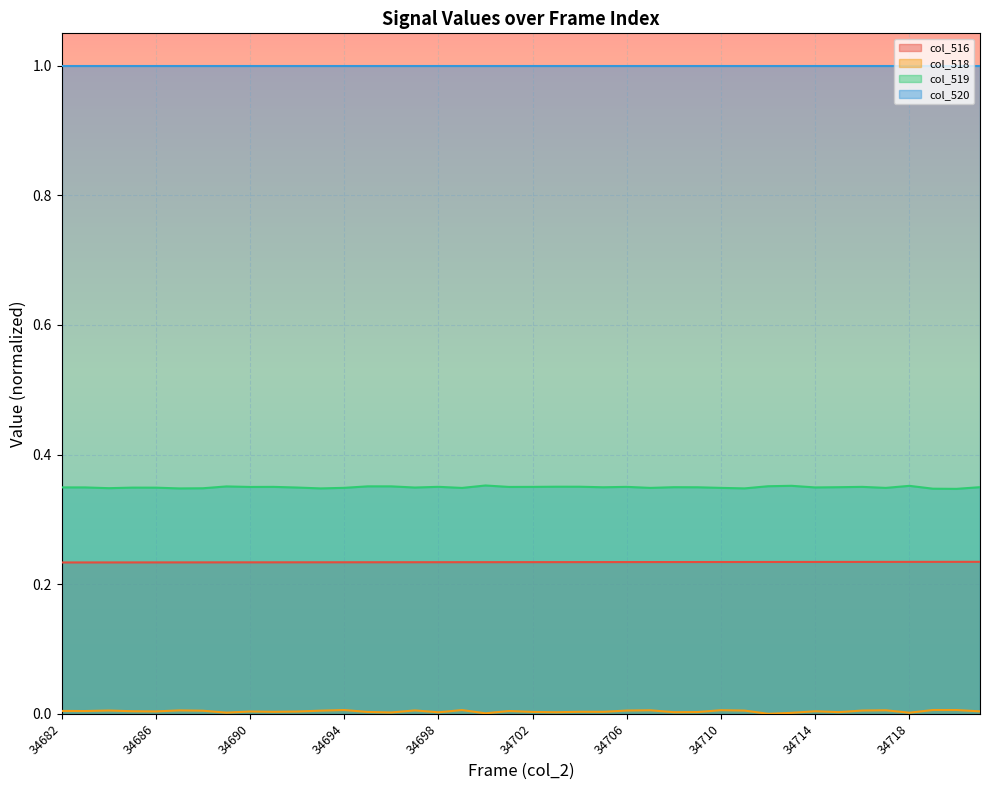

True or false: col_519 has a value of 0.1 at 34694.

False